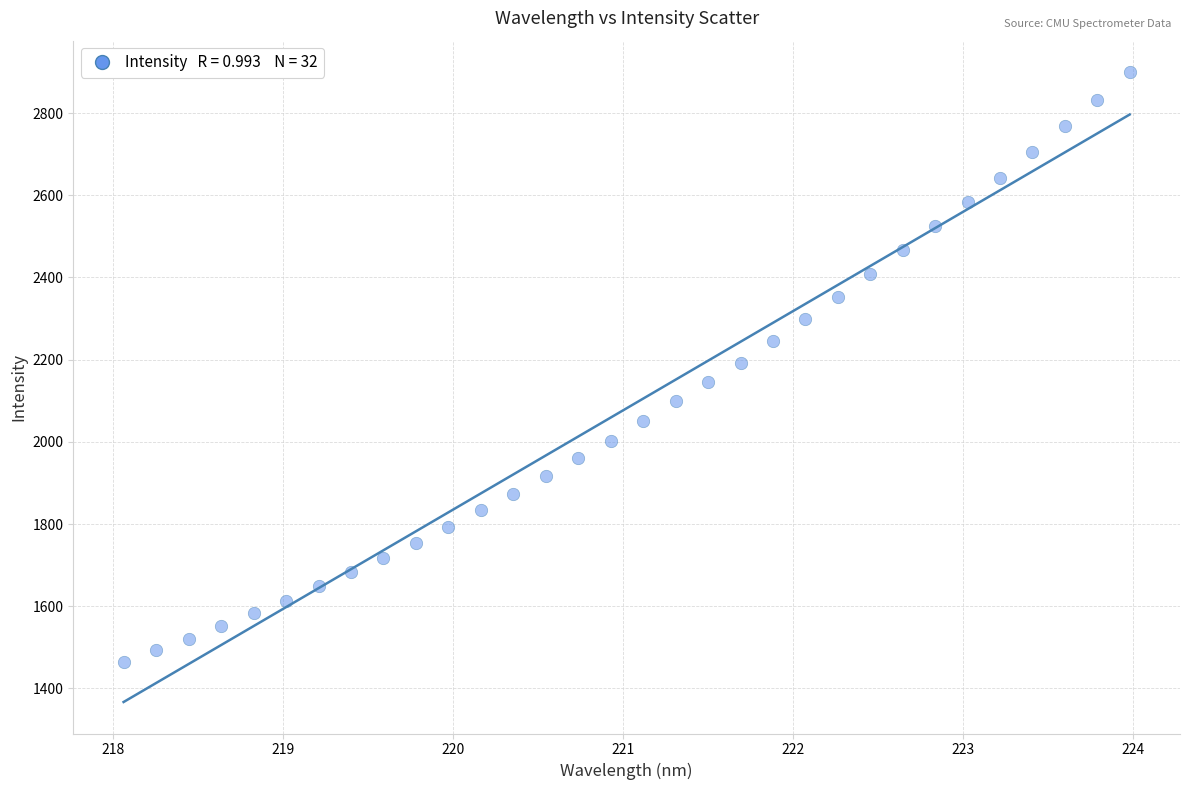

What is the range of X values (max minus min)?

5.9